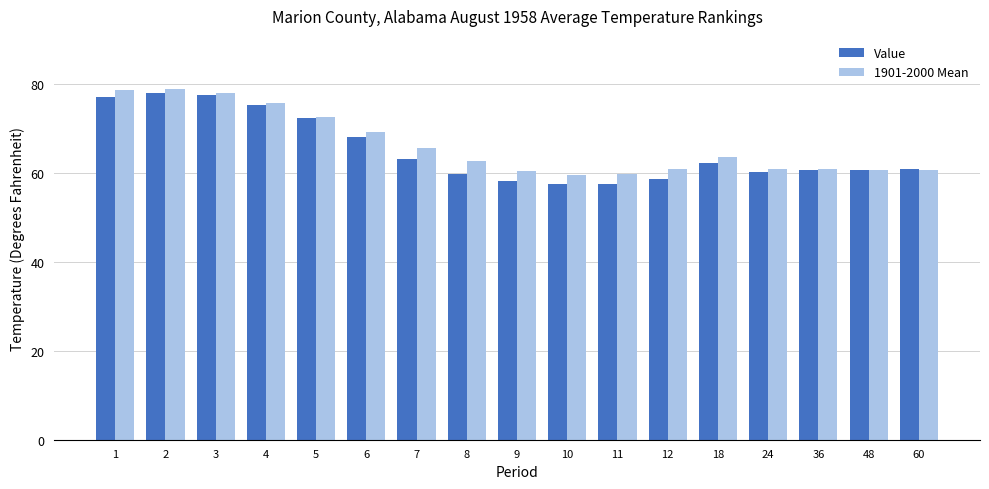

Is it true that 1901-2000 Mean equals 60.8 at 12?

True